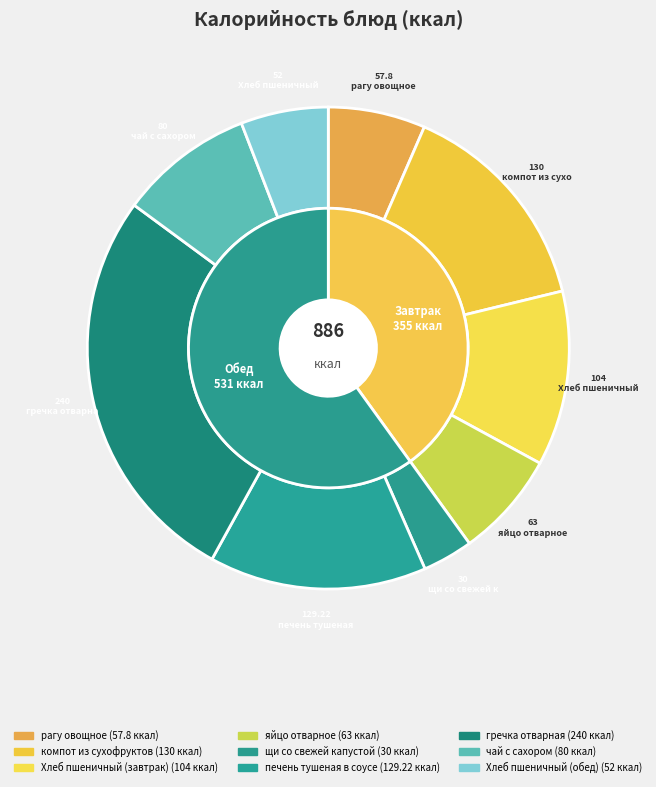

Which slice is the largest?

гречка отварная